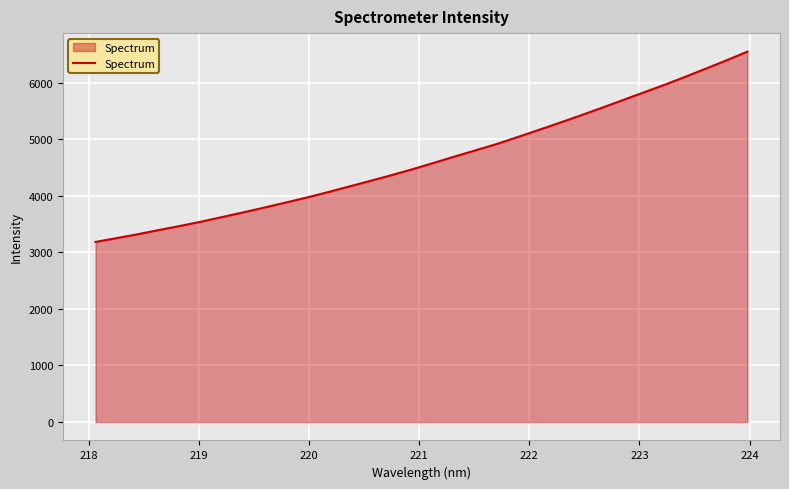

Count the number of categories in the chart.

32